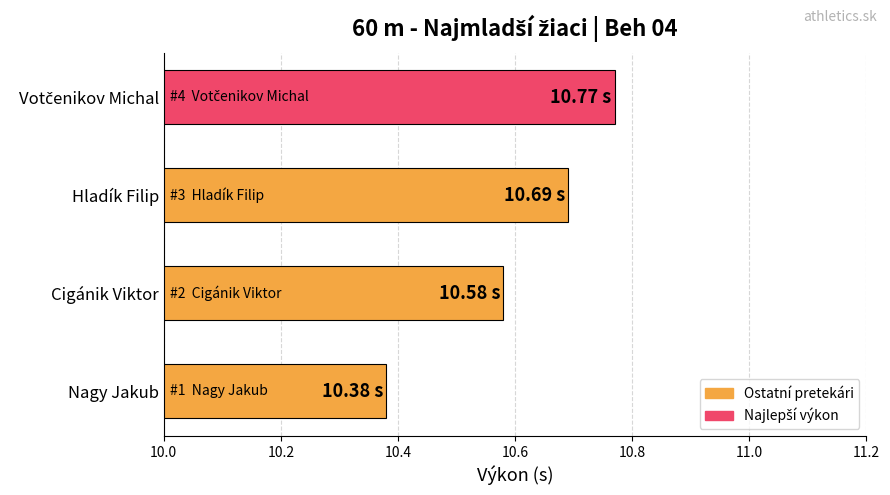

Which has a higher value, Nagy Jakub or Cigánik Viktor?

Cigánik Viktor